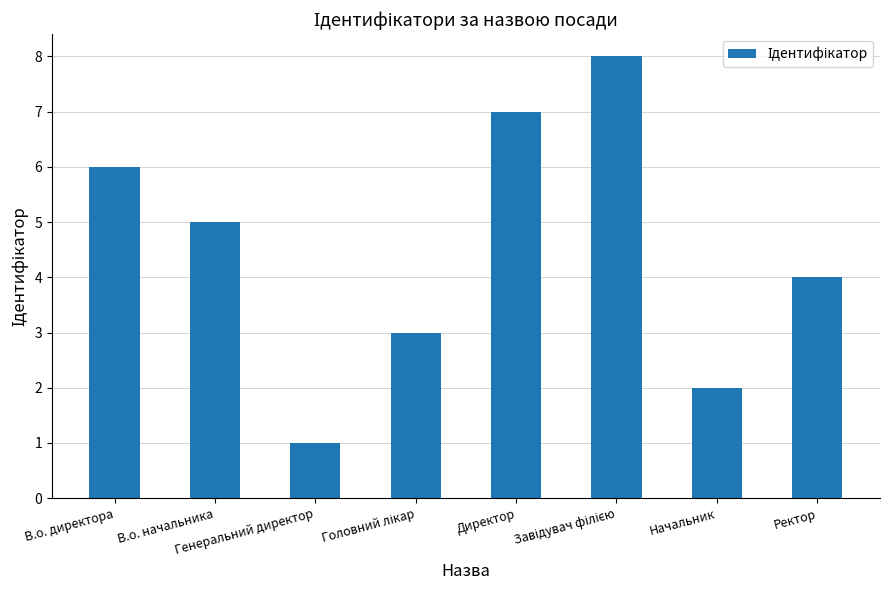

How many bars are there in total?

8